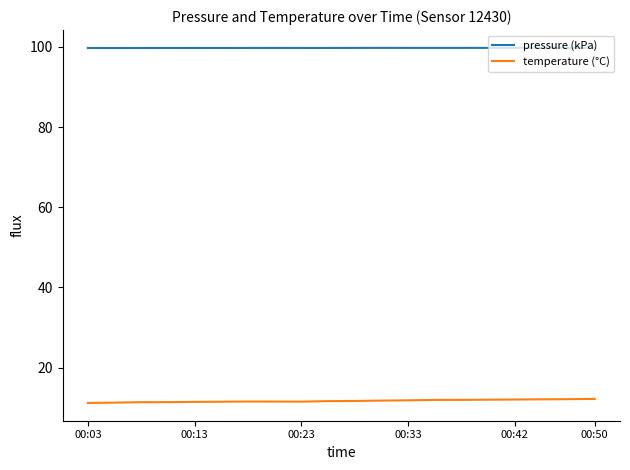

Which series has the largest total across all categories?

pressure (kPa)